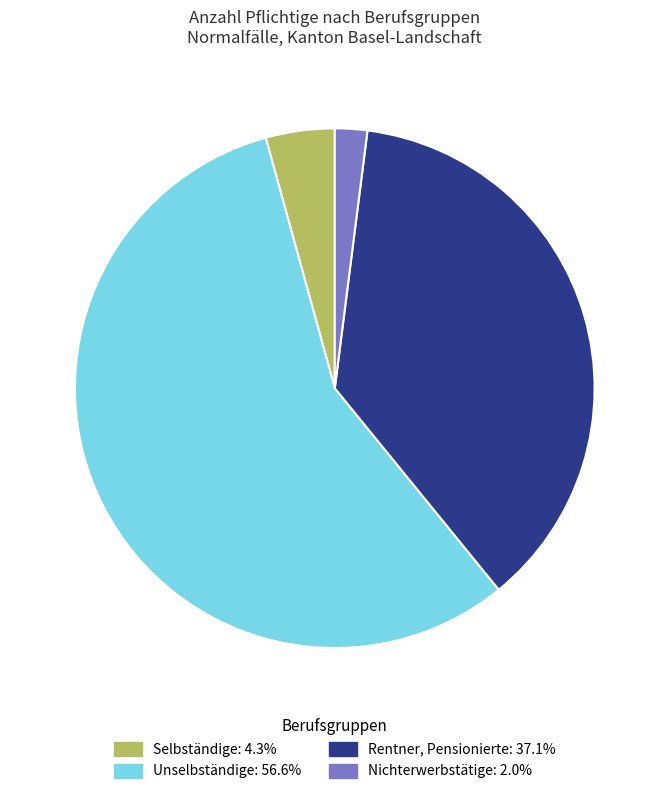

Rank the categories by value from highest to lowest.

Unselbständige, Rentner, Pensionierte, Selbständige, Nichterwerbstätige